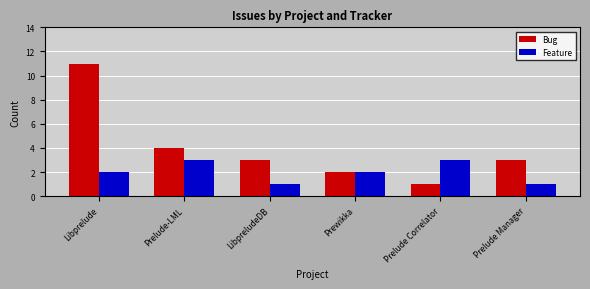

What is the label of the 4th bar from the right?

LibpreludeDB